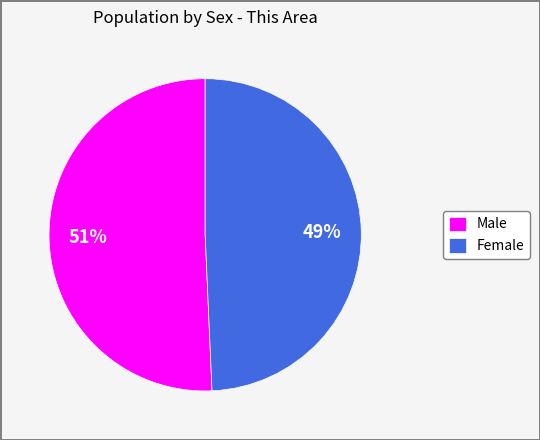

Approximately how many times larger is the value at Male compared to Female?

1.0